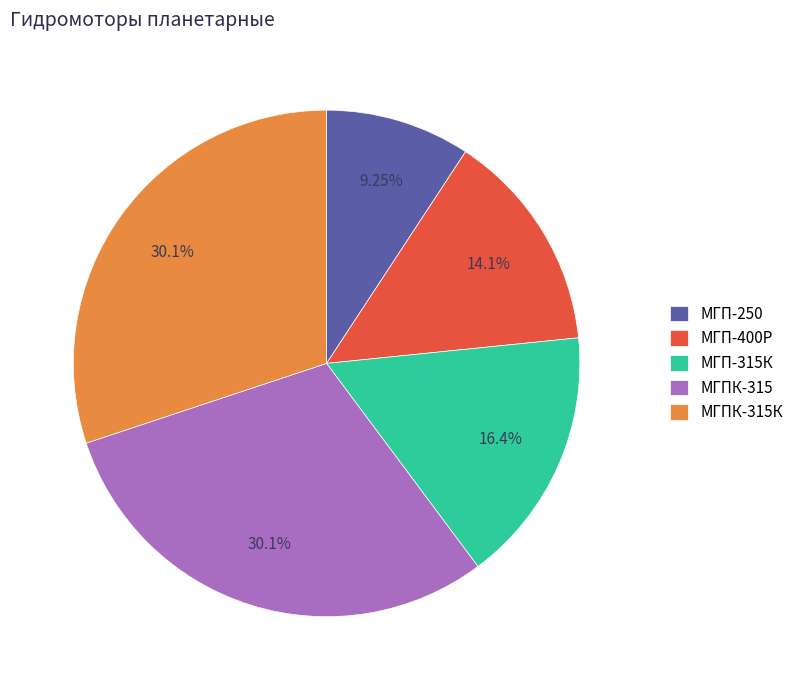

What percentage is NOT represented by МГП-315К?

83.6%